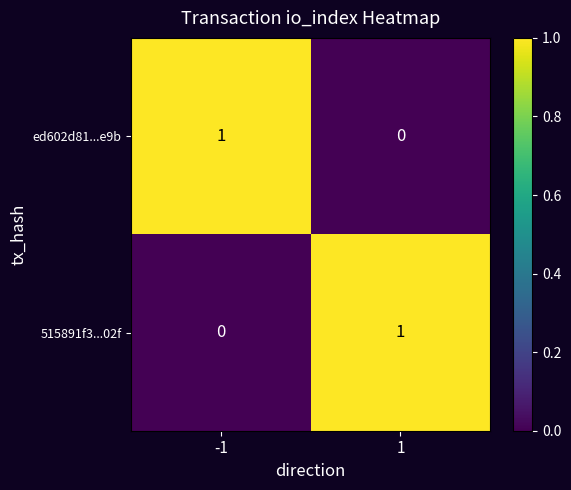

The 515891f3...02f series shows 2 at 1. True or false?

False